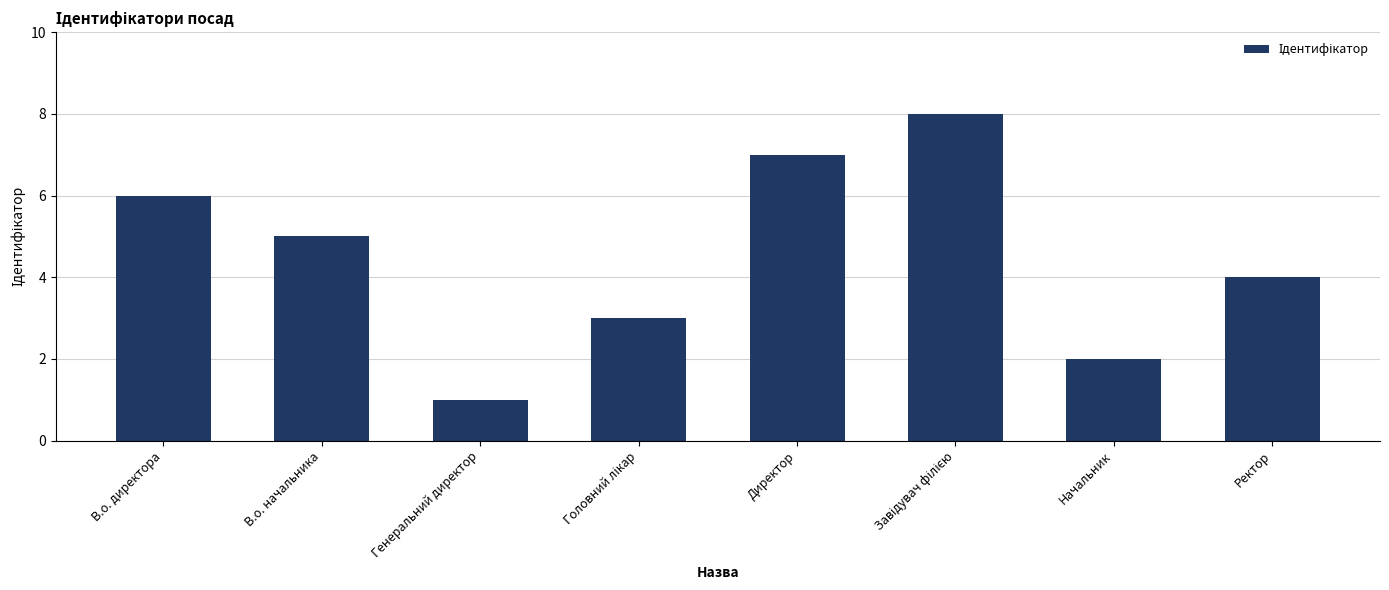

The chart shows a value of 4 at Ректор. True or false?

True